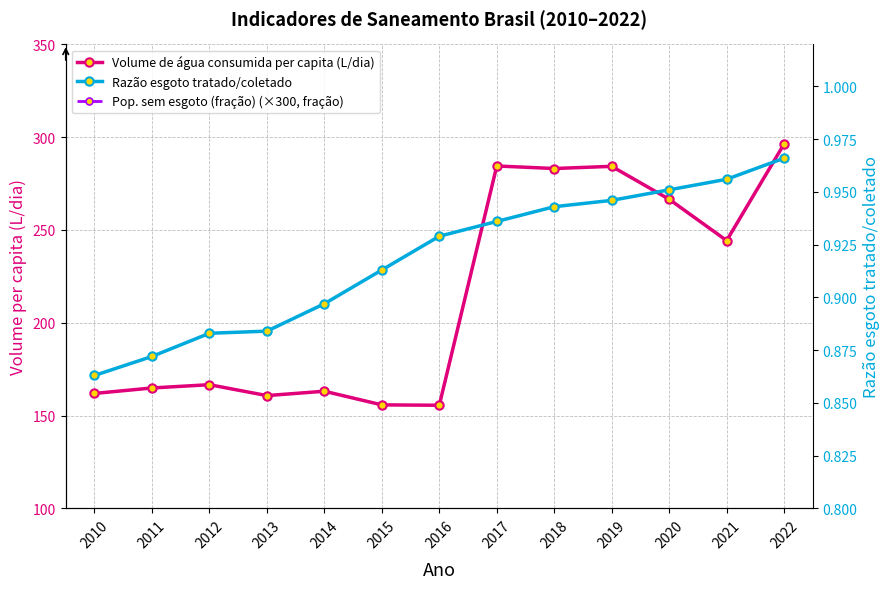

True or false: Volume de água consumida per capita (L/dia) has more than 1 interior local peaks.

True